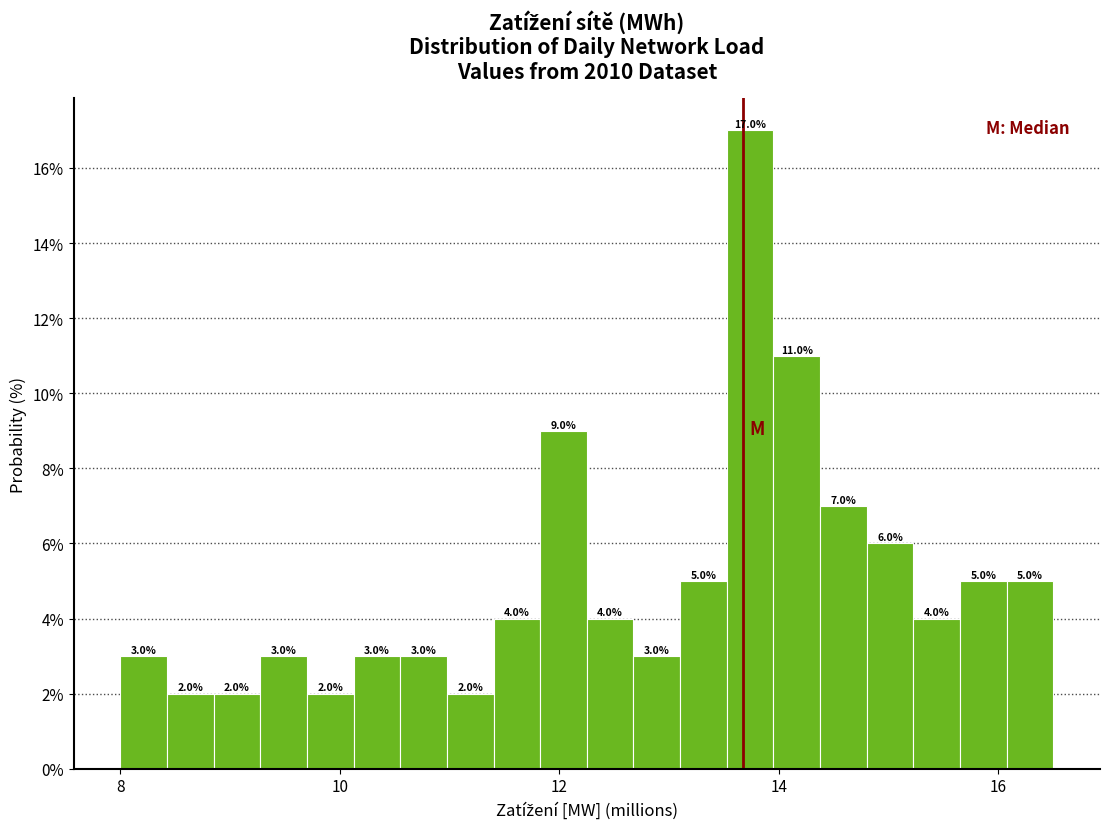

Around what value on the x-axis is the tallest bar? Give the approximate position of its centre, as read against the axis.

13.8